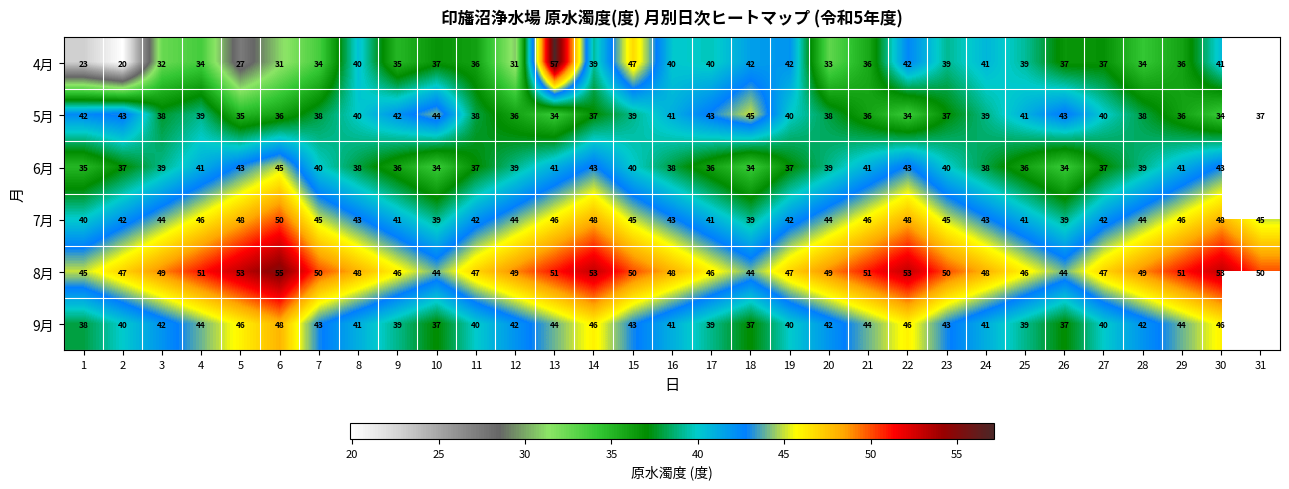

At which category is the sum across all series the highest?

13